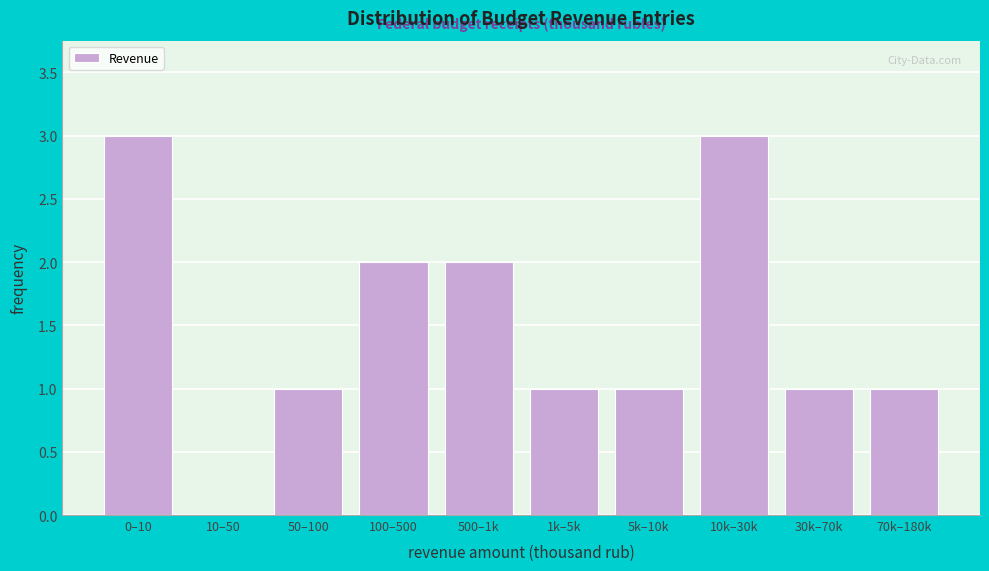

Reading left to right, what are all the values shown in this chart?

0–10=3	10–50=0	50–100=1	100–500=2	500–1k=2	1k–5k=1	5k–10k=1	10k–30k=3	30k–70k=1	70k–180k=1